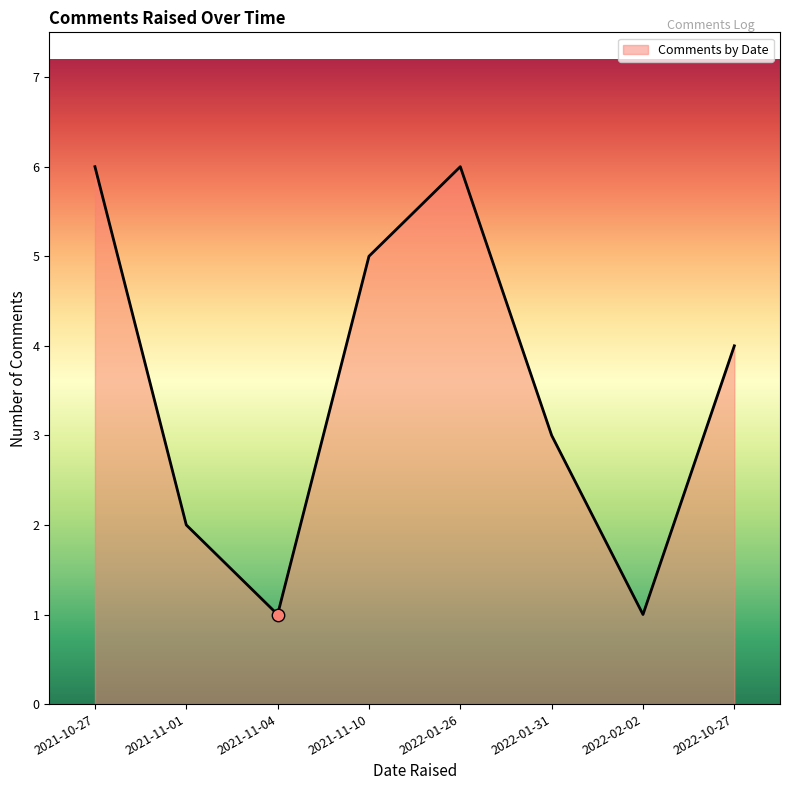

Between 2021-11-01 and 2022-01-26, which is larger?

2022-01-26